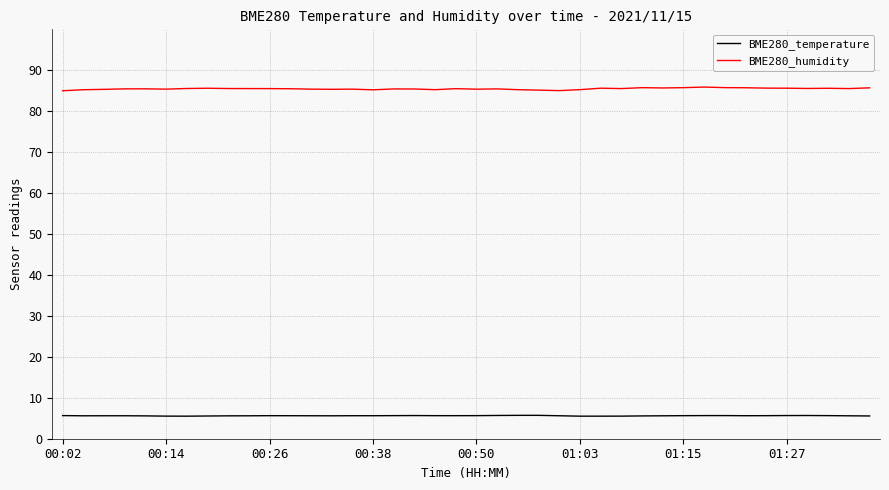

True or false: BME280_humidity has more than 2 points higher than both neighbors.

True